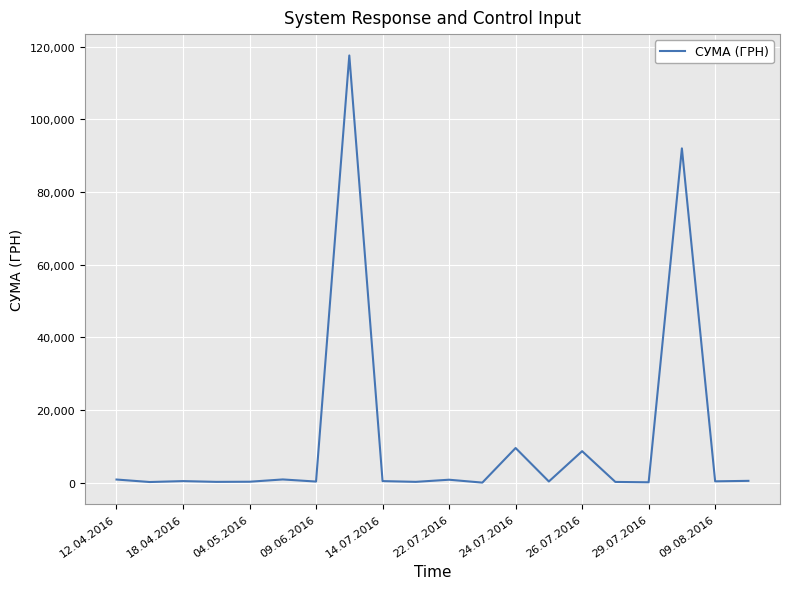

How many values exceed 425?

10